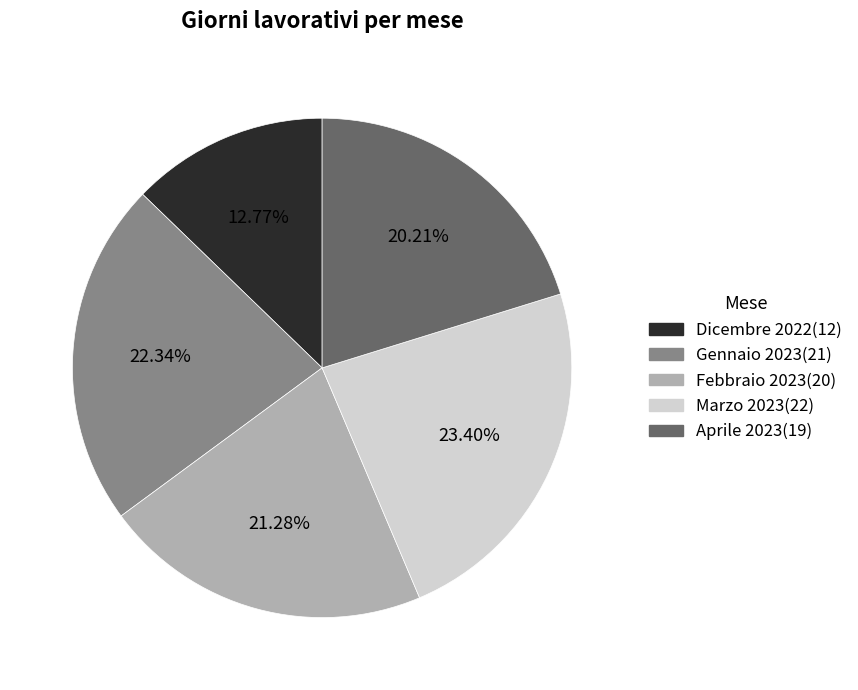

Is it true that Gennaio 2023 is 22% of the pie?

True